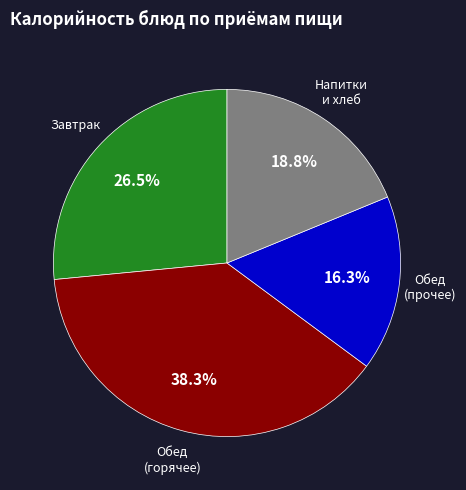

Is there any slice that represents more than half of the pie?

No